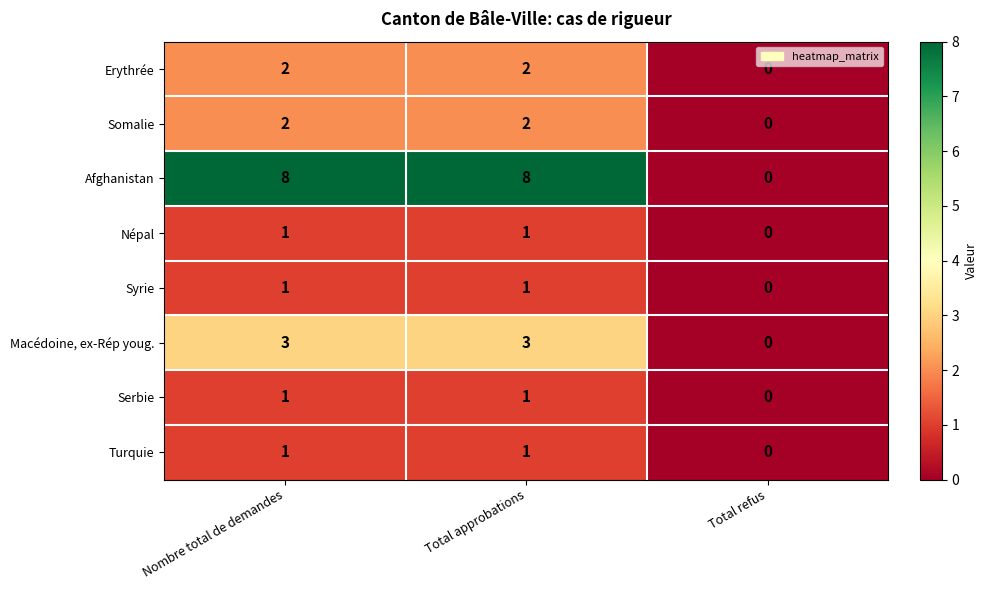

Which series changed the most between Nombre total de demandes and Total refus?

Afghanistan